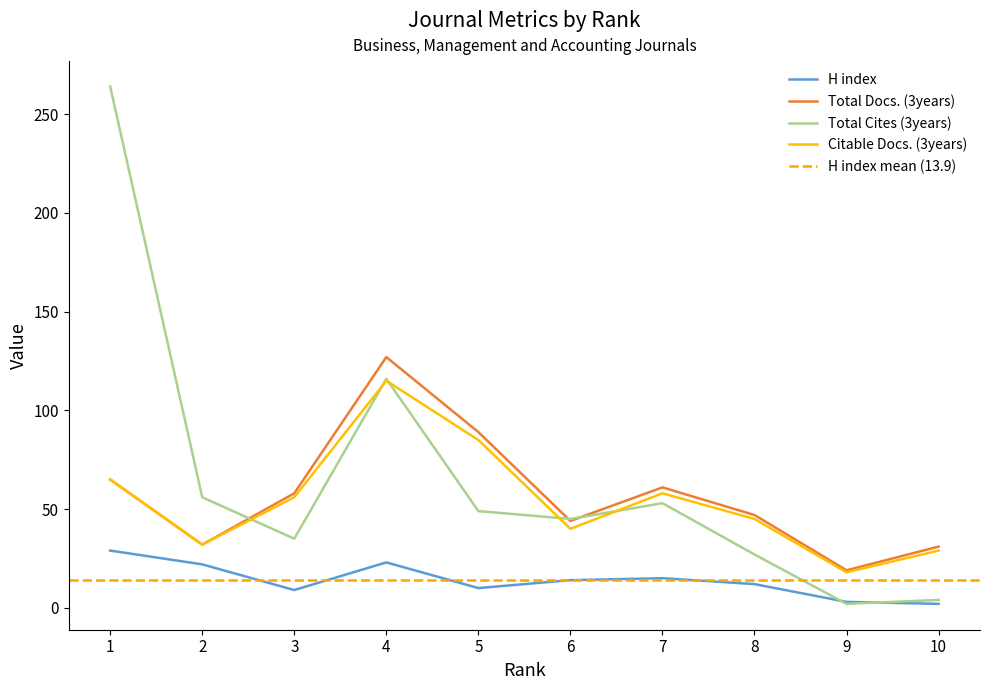

True or false: H index has a value of 44 at 1.

False